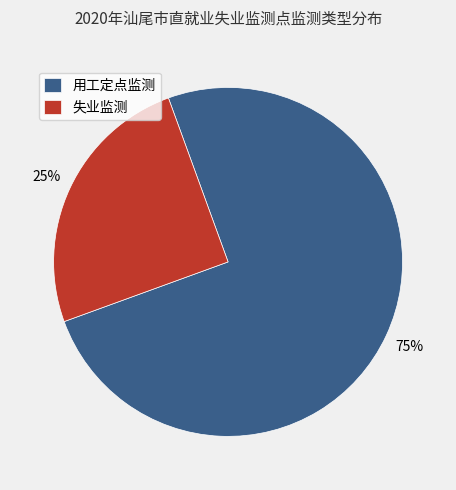

To the nearest percent, what is the difference between the 失业监测 and 用工定点监测 slice percentages?

50%